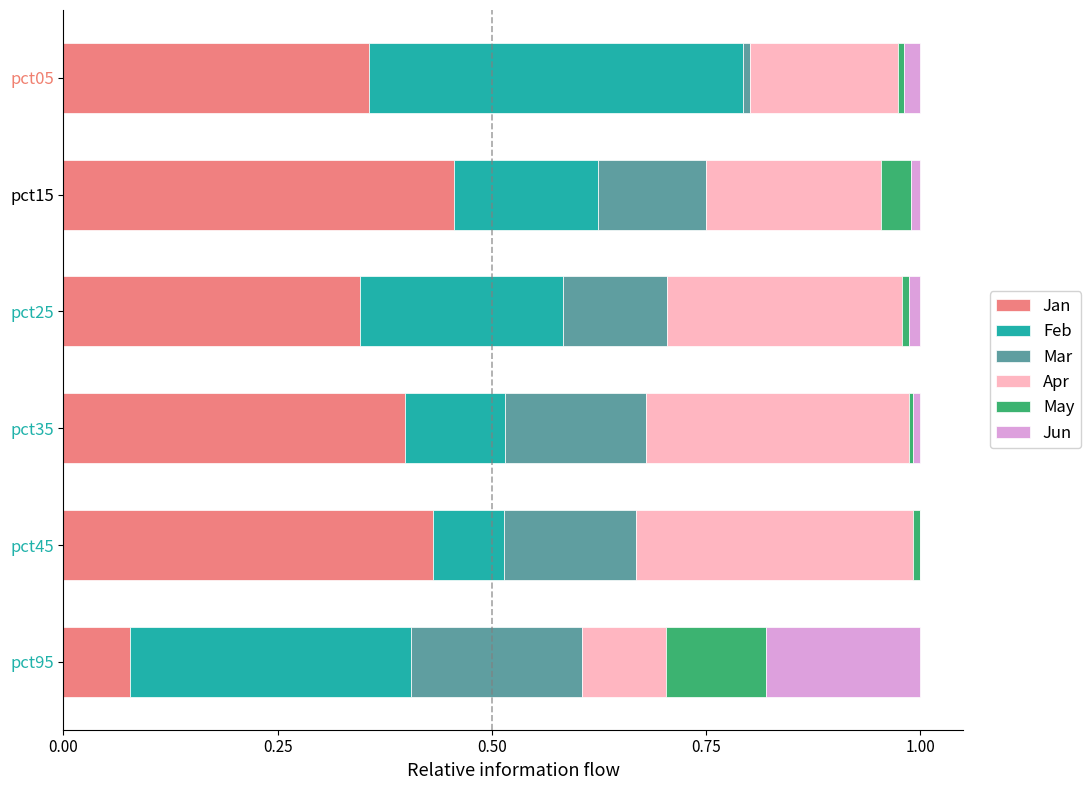

Which category has the highest value in the Jan series?

pct15